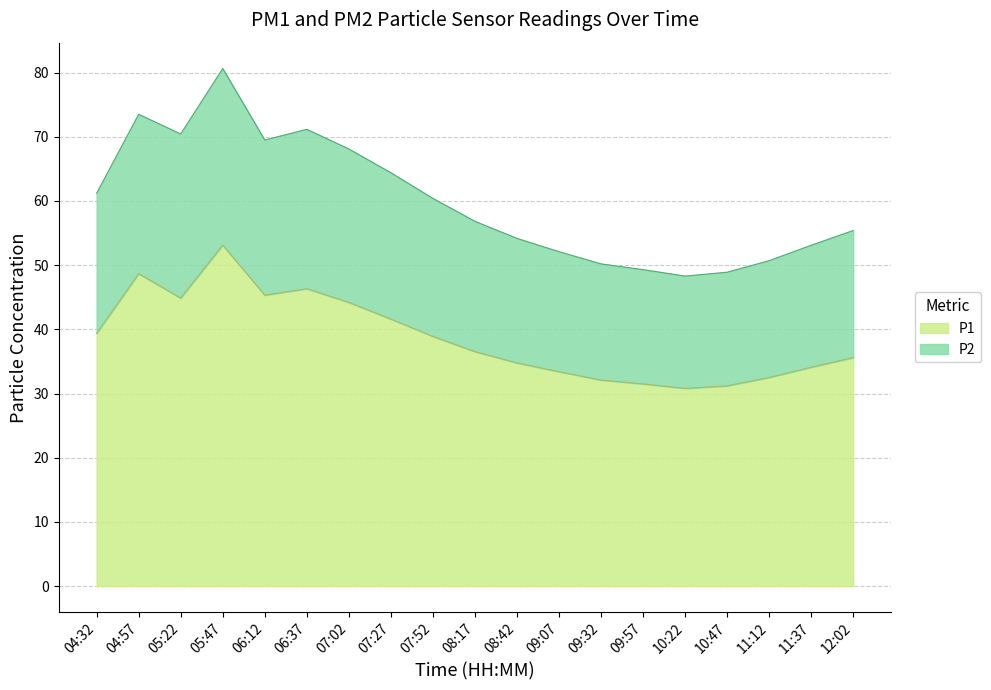

How many values in the P2 series exceed 56?

10